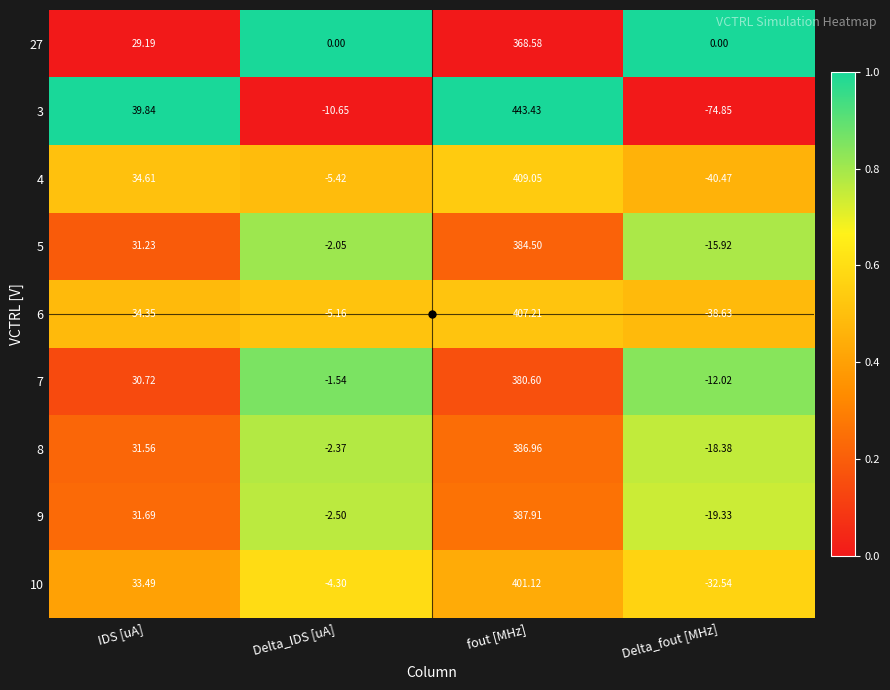

Rank the categories by 9 value from highest to lowest.

fout [MHz], IDS [uA], Delta_IDS [uA], Delta_fout [MHz]